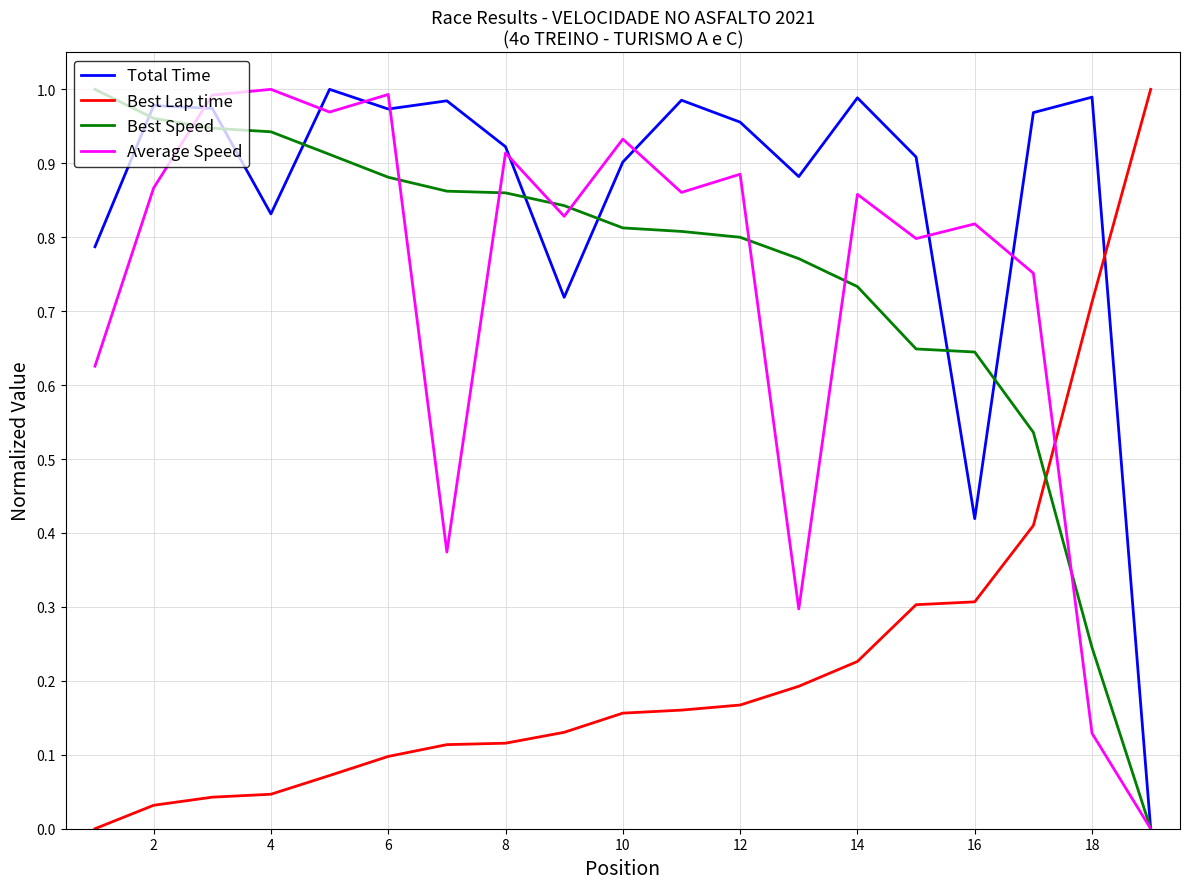

Which series has the largest total across all categories?

Total Time